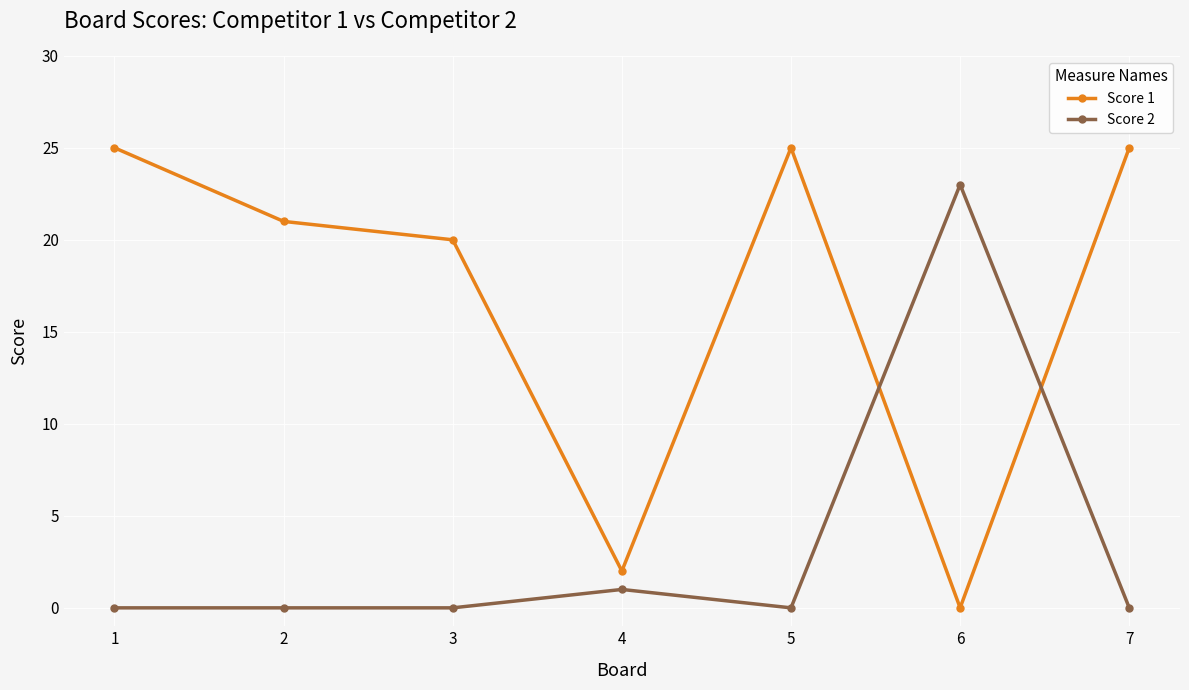

How many distinct data groups are displayed?

2